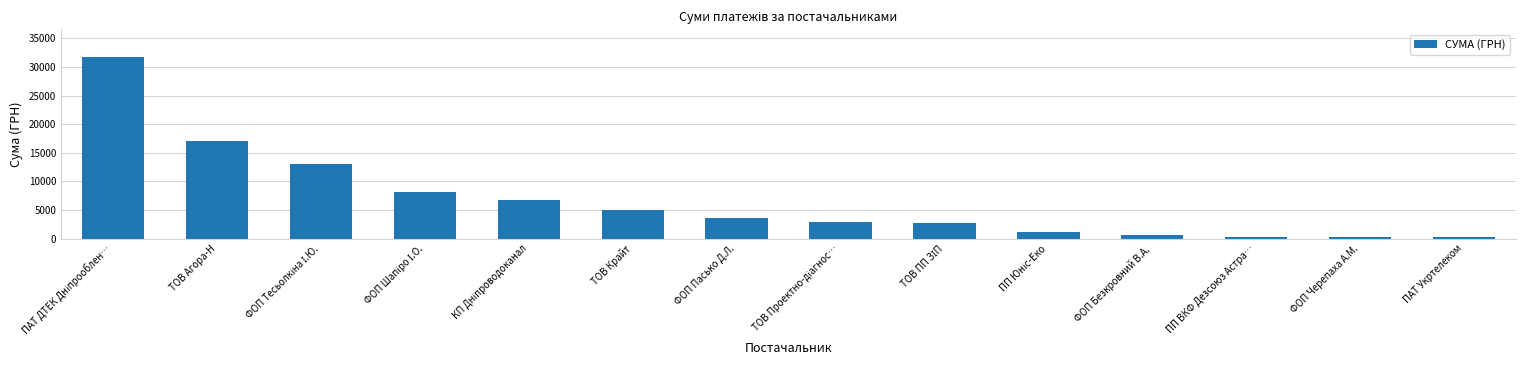

What is the difference between the maximum and minimum values?

31494.1